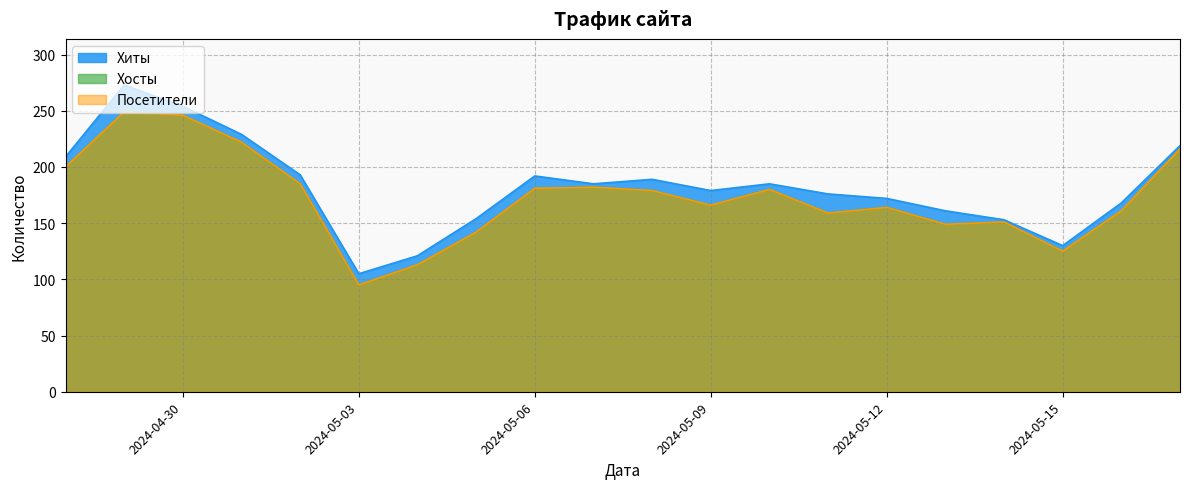

Does the chart have visible grid lines?

Yes